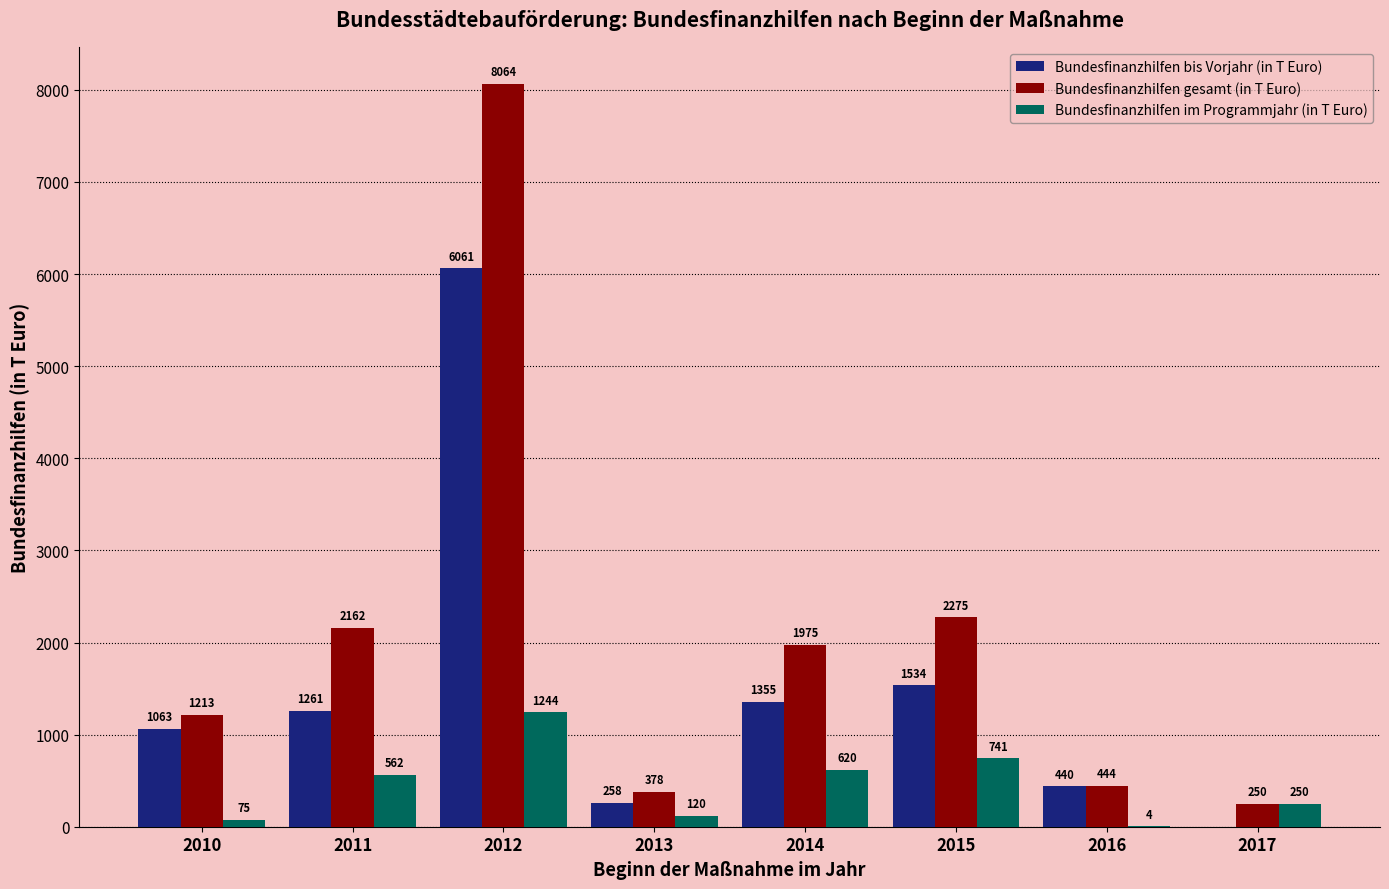

Which series changed the most between 2010 and 2016?

Bundesfinanzhilfen gesamt (in T Euro)